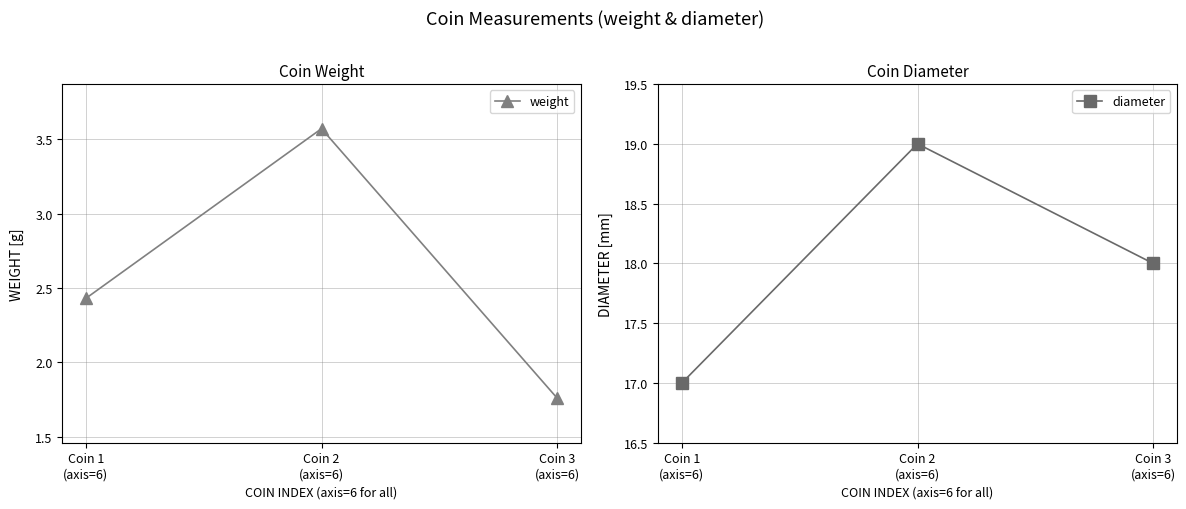

The diameter series shows 7.4 at Coin 3
(axis=6). True or false?

False